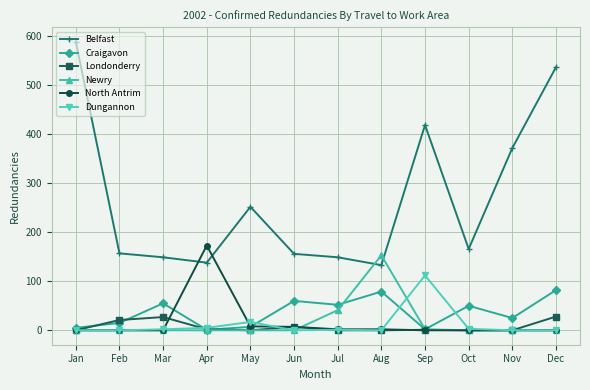

At how many categories does at least one series exceed 189?

5